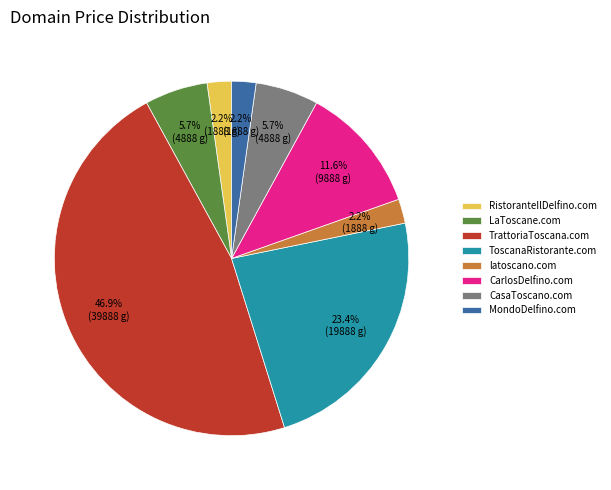

To the nearest percent, what is the average slice percentage?

12%